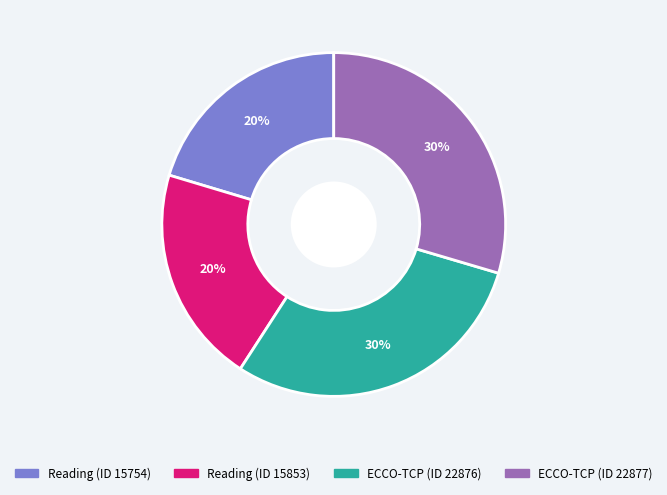

To the nearest percent, what portion does Reading (ID 15754) represent?

20%